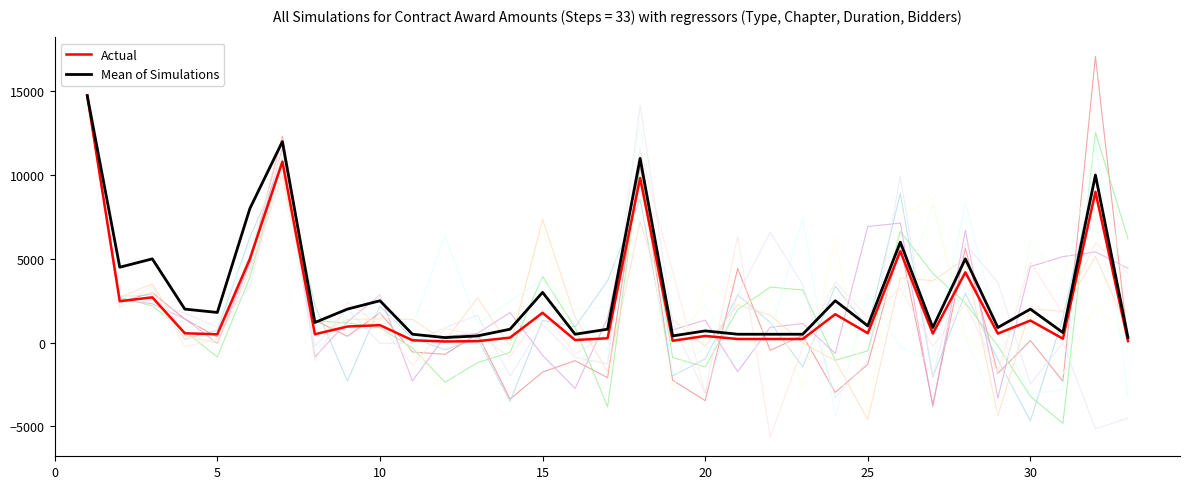

What is the value of the Actual point at the 9th from the left?

959.0